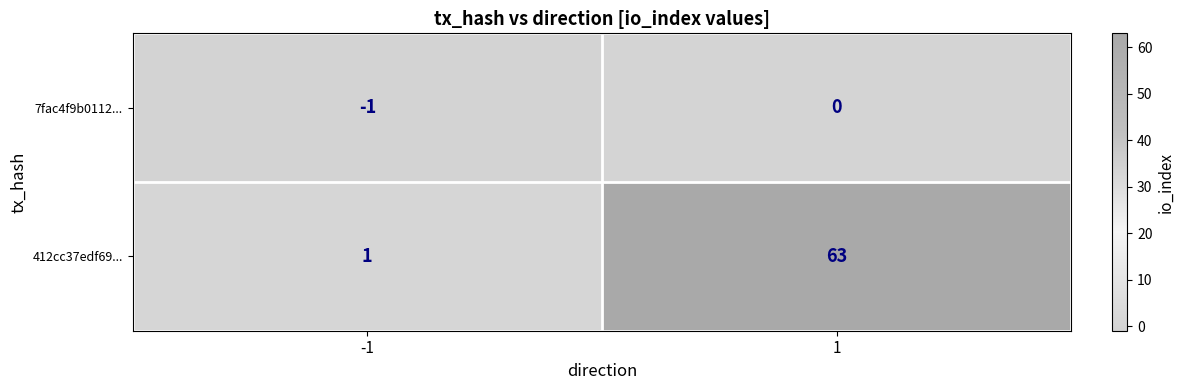

Reading left to right, list all the values displayed in this chart.

7fac4f9b0112...: -1=-1	1=0
412cc37edf69...: -1=1	1=63